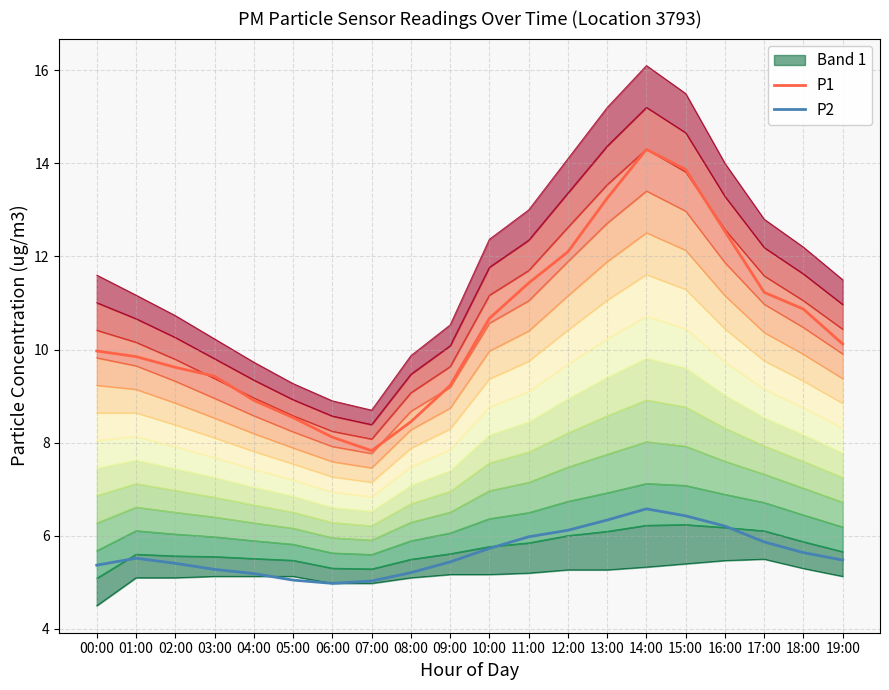

How many categories are shown in the chart?

20